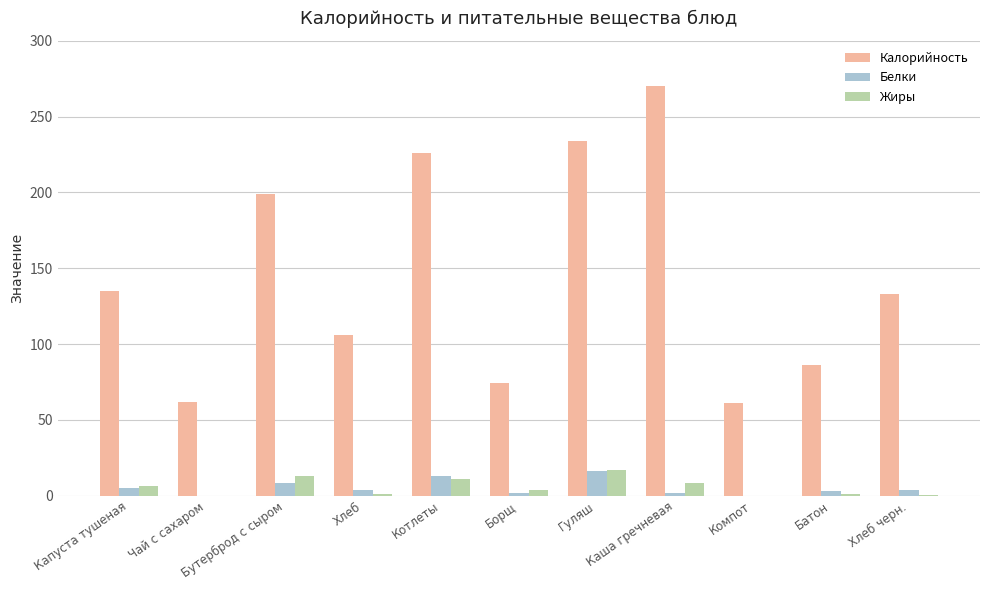

What are all the series names shown in the legend?

Калорийность, Белки, Жиры